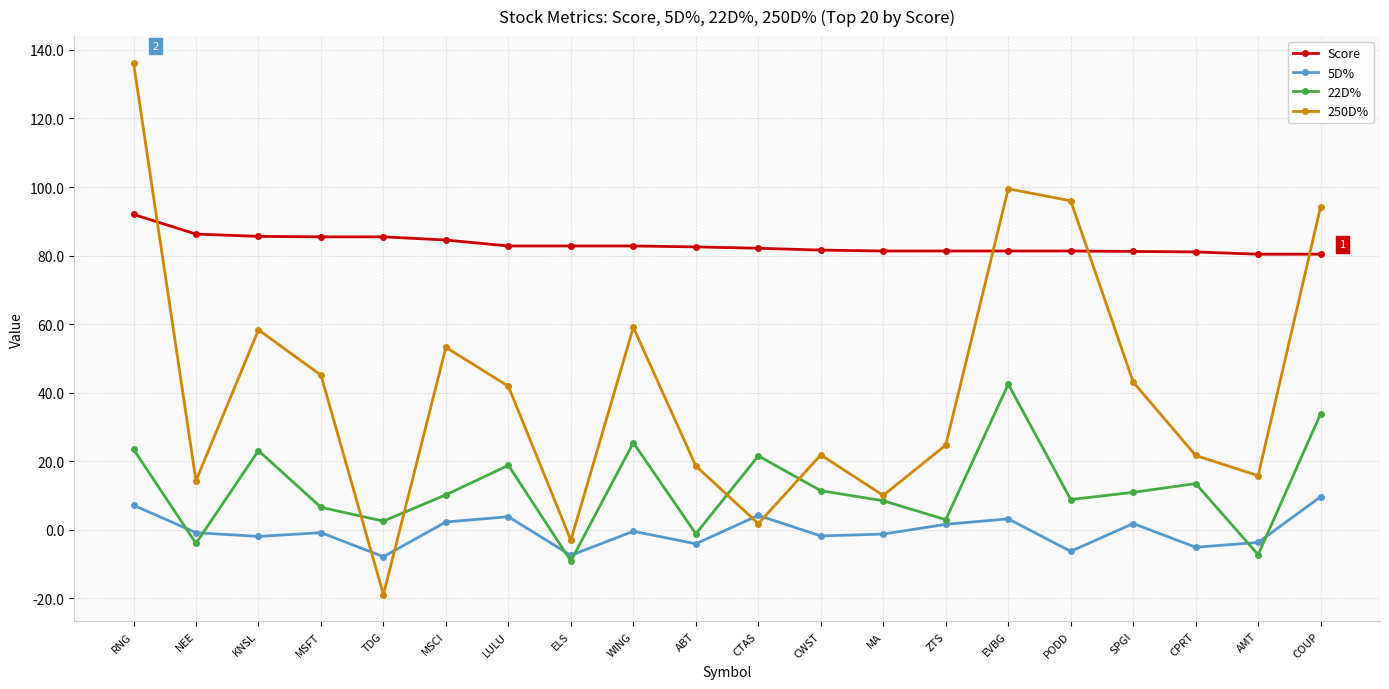

Which series has the largest total across all categories?

Score